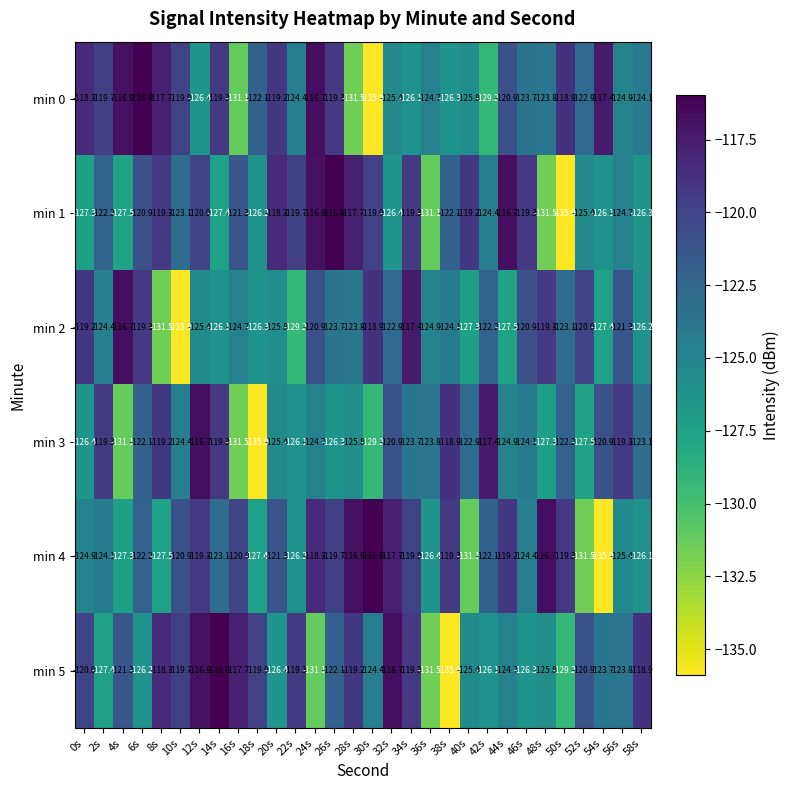

Which series changed the most between 42s and 52s?

min 3